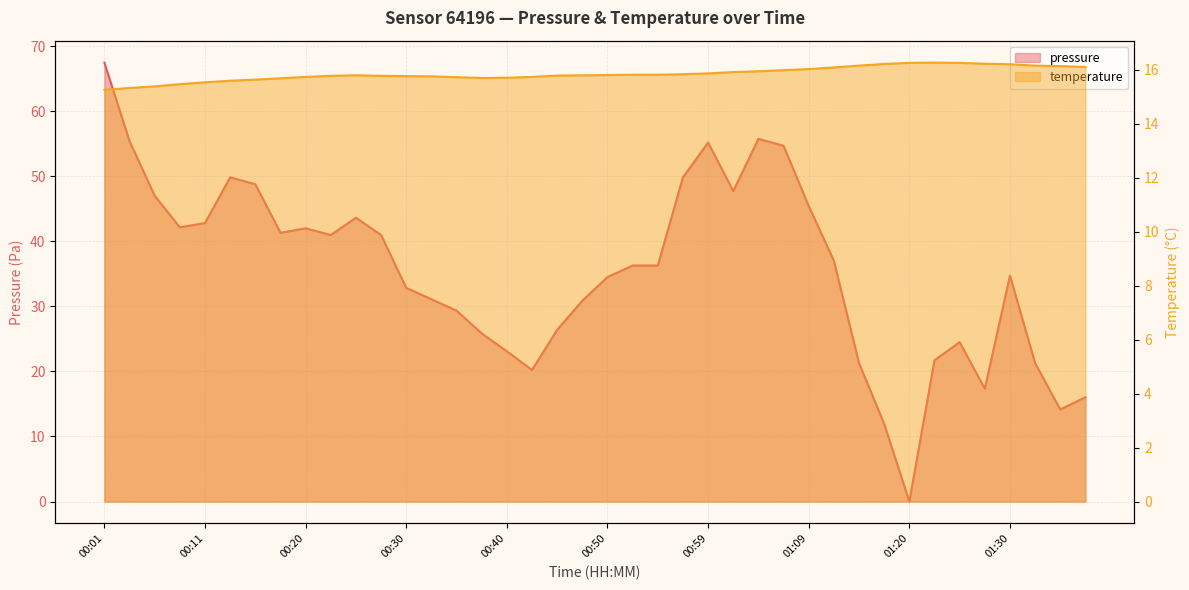

What is the highest value of the temperature series?

16.3